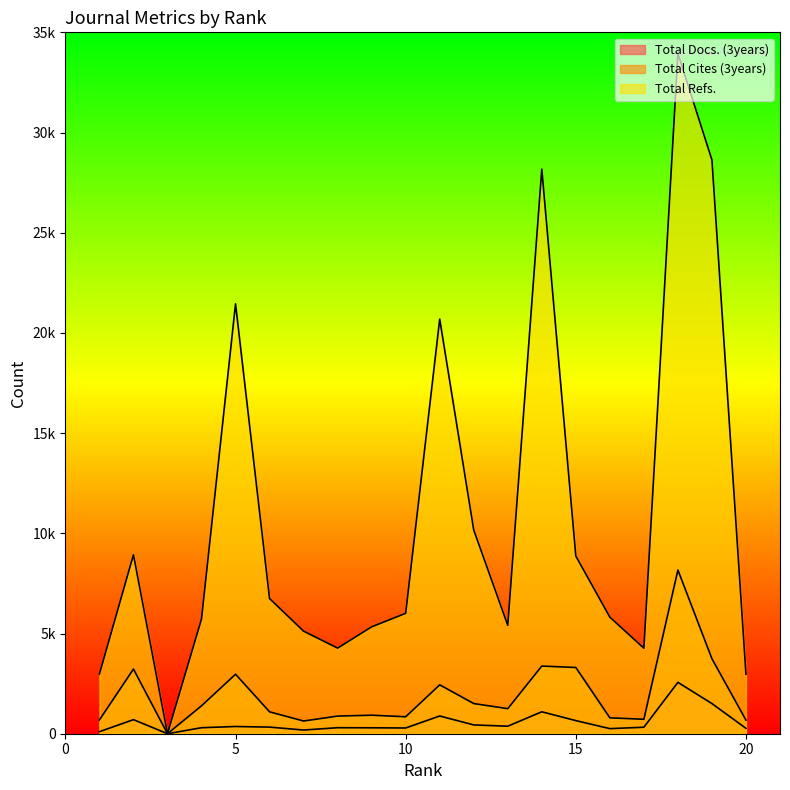

True or false: Total Refs. has a value of 5725 at 4.

True